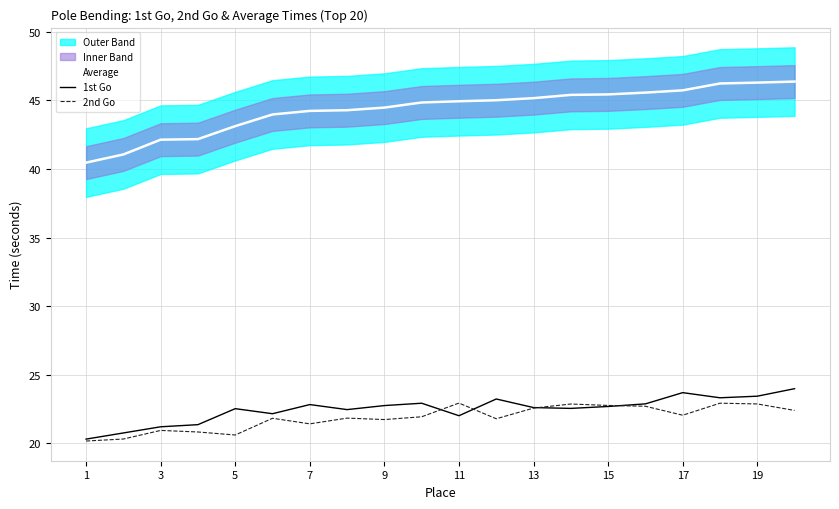

How many data points in 2nd Go are less than 21?

5